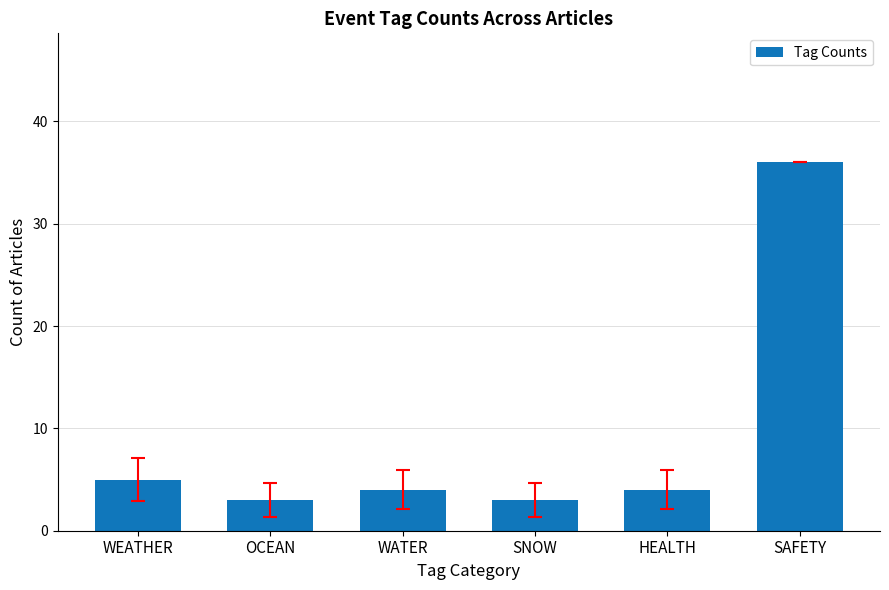

What is the minimum value shown in the chart?

3